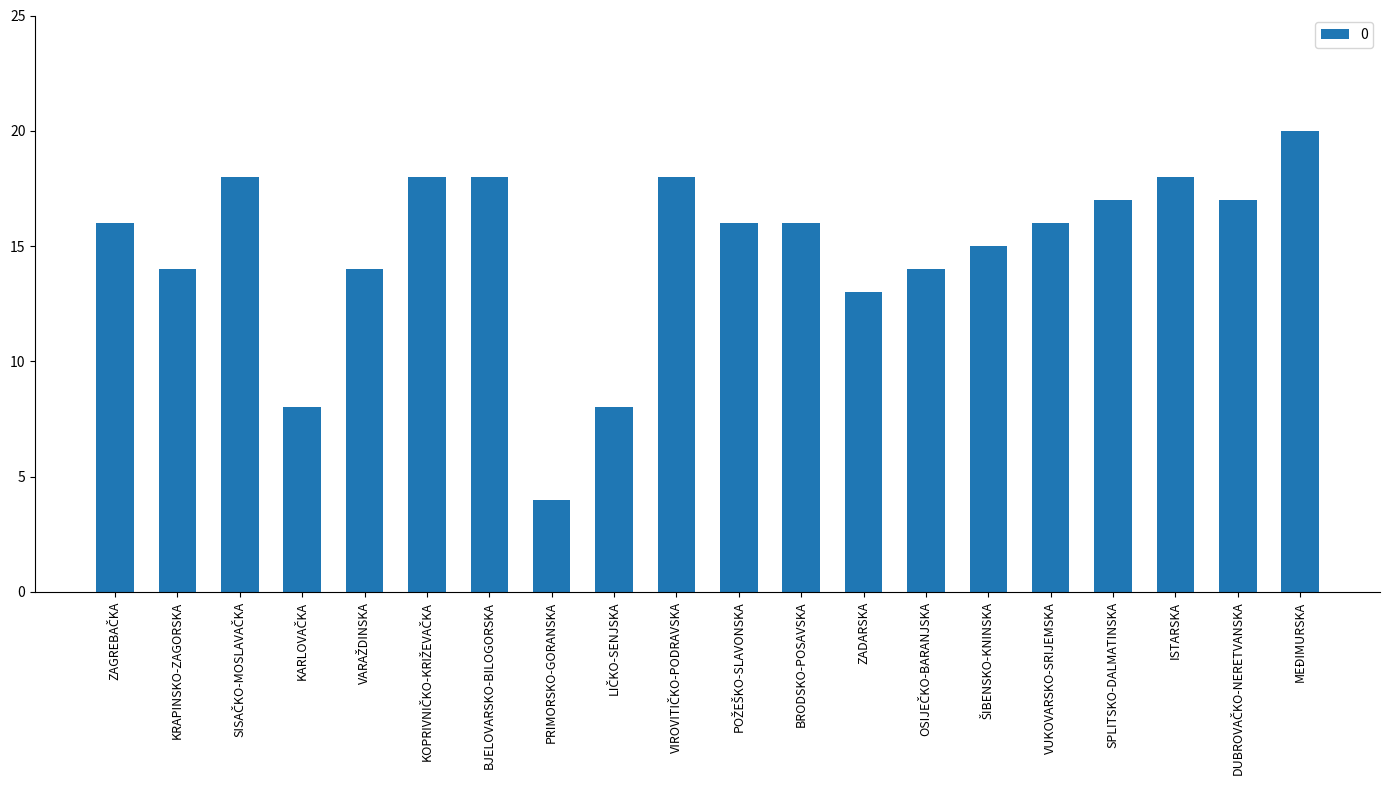

Which has a higher value, BJELOVARSKO-BILOGORSKA or ZADARSKA?

BJELOVARSKO-BILOGORSKA